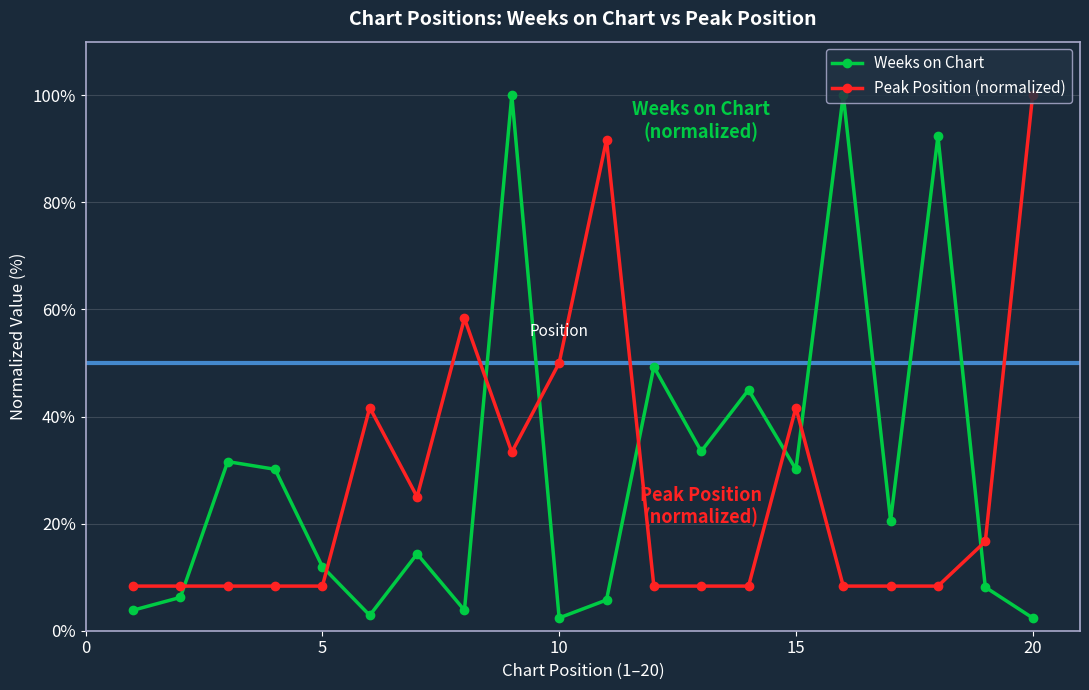

How many intersections are there between Peak Position (normalized) and Weeks on Chart?

8